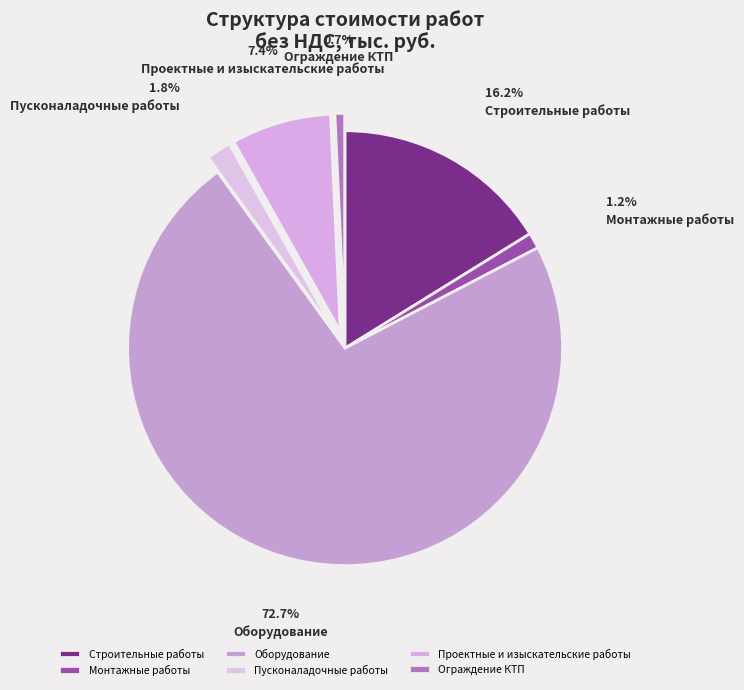

To the nearest percent, what is the difference between the Ограждение КТП and Оборудование slice percentages?

72%